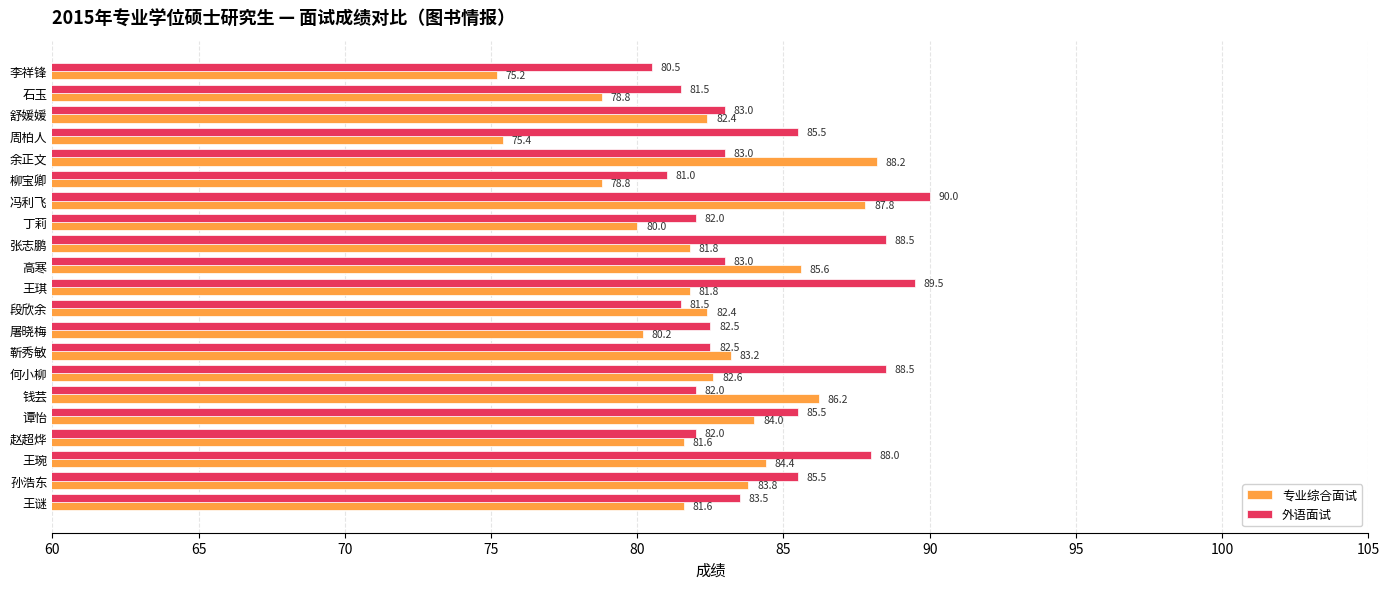

Which series has the largest total across all categories?

外语面试